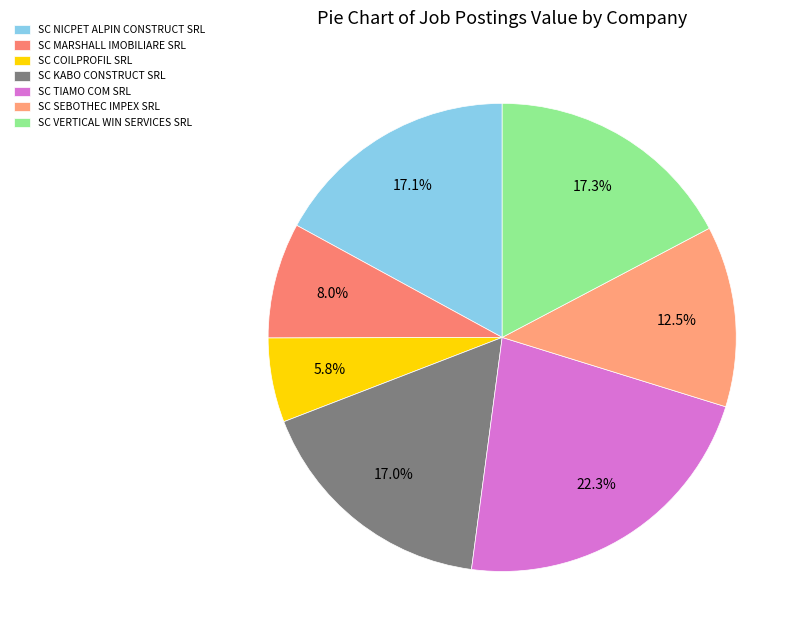

Is it true that SC COILPROFIL SRL is 16% of the pie?

False